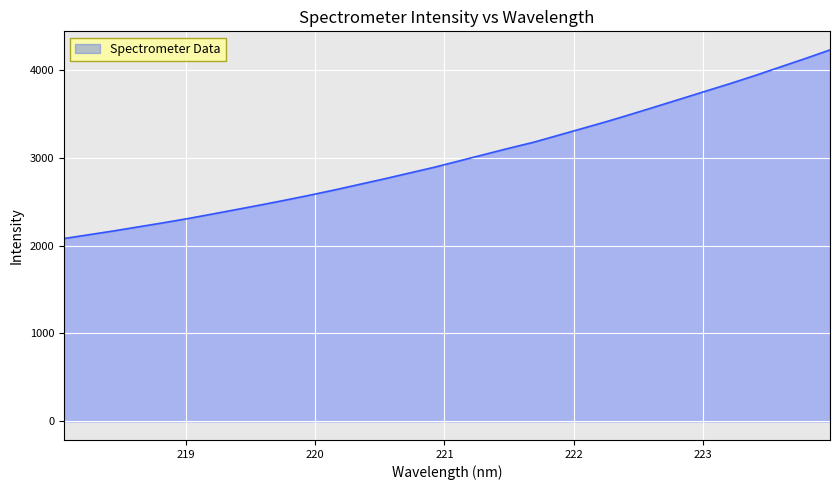

What is the greatest value displayed?

4224.5